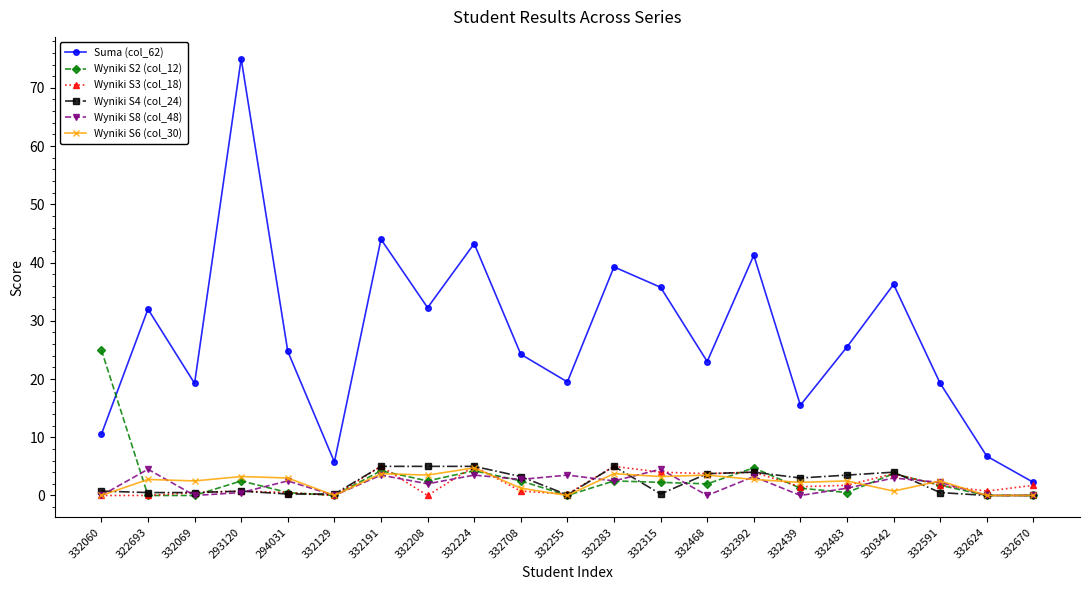

True or false: Suma (col_62) and Wyniki S8 (col_48) intersect in this chart.

False